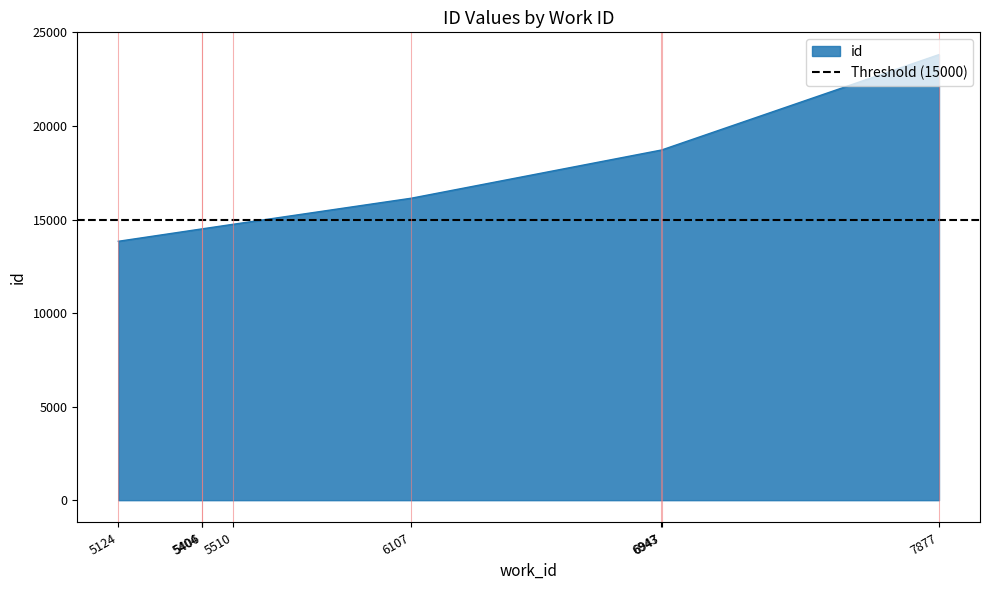

How many categories are shown in the chart?

8